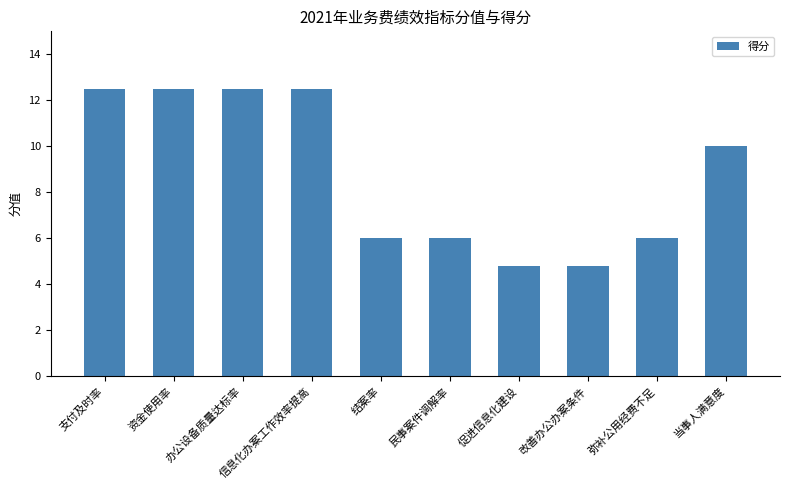

At which label does the data first exceed 10?

支付及时率